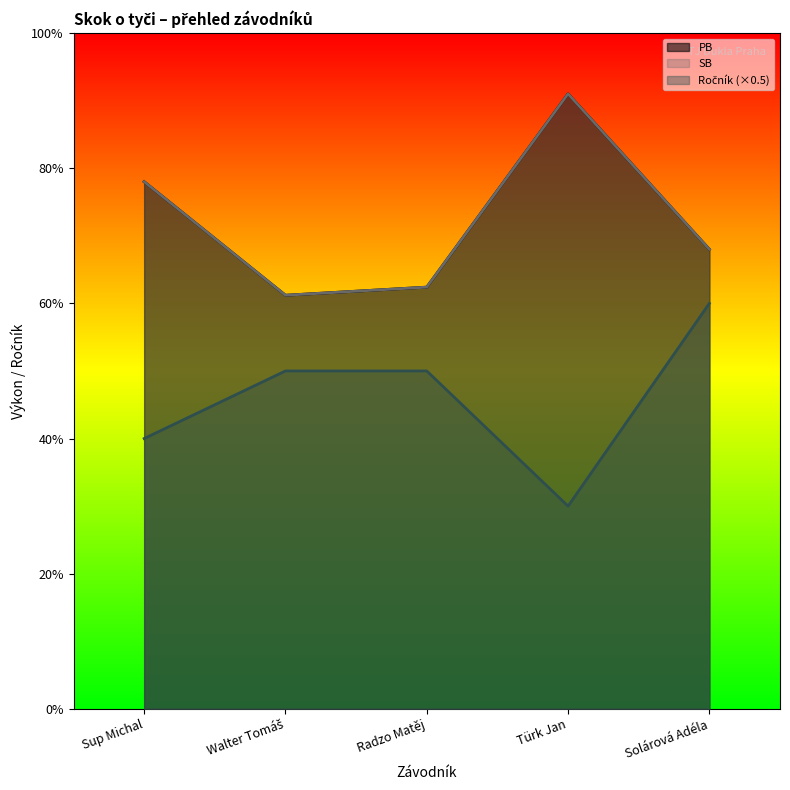

What position from the right is Walter Tomáš?

4